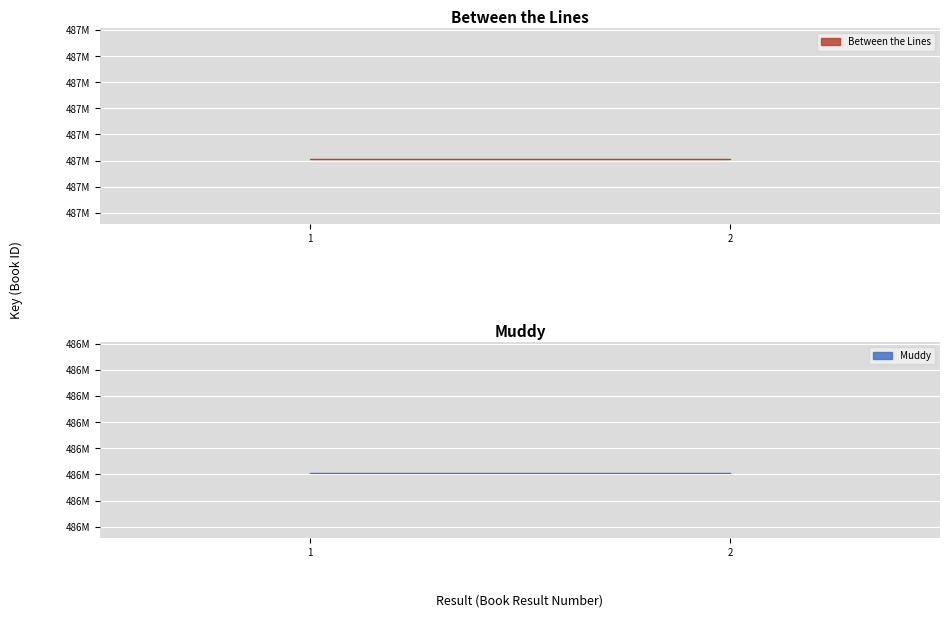

Between 1 and 2, which series saw the biggest shift?

Between the Lines